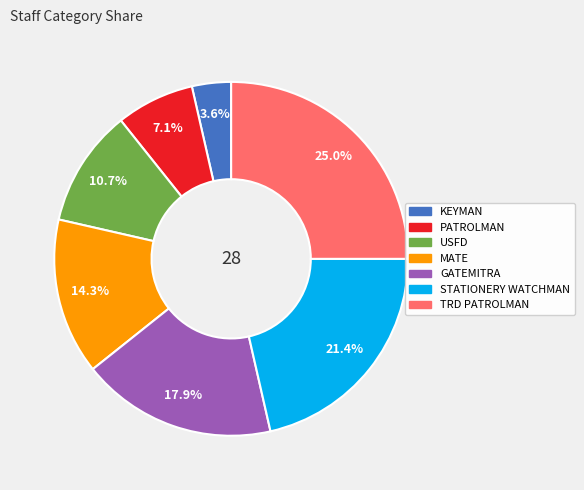

Is there any slice that represents more than half of the pie?

No